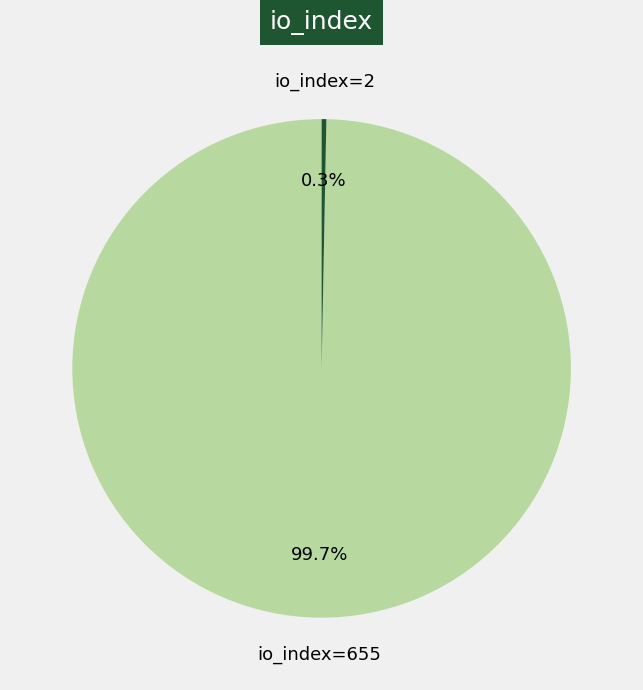

Between io_index=655 and io_index=2, which is larger?

io_index=655